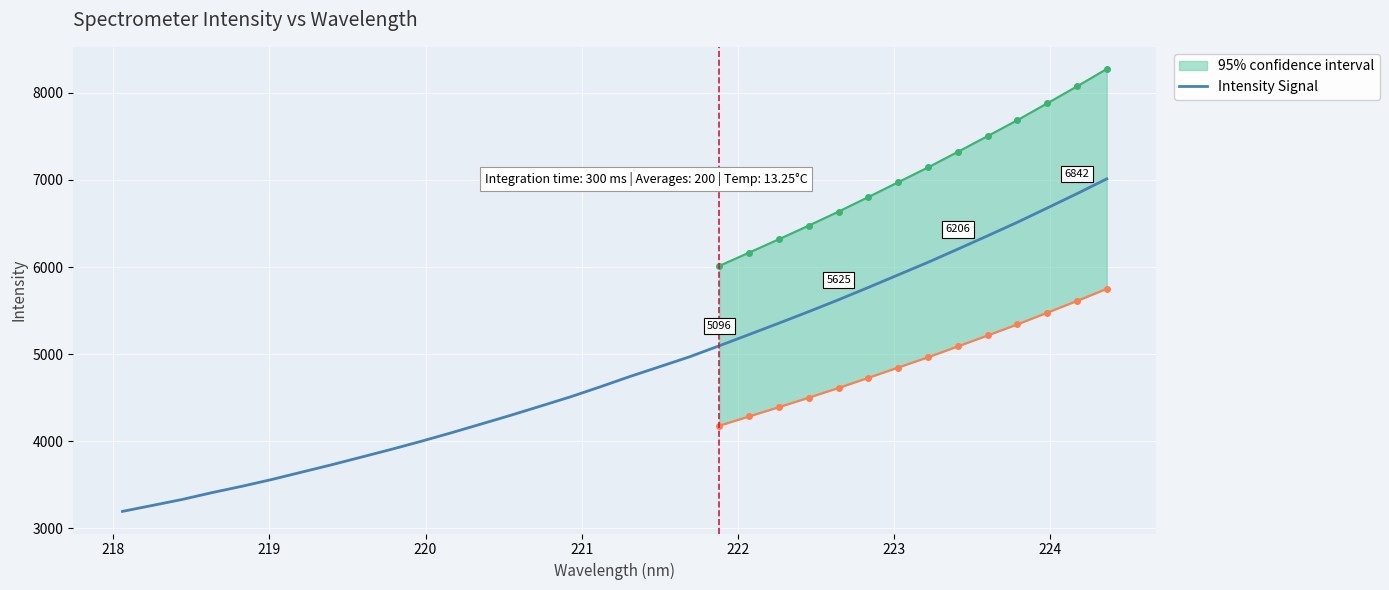

Reading left to right, what are all the values shown in this chart?

3194.6	3262.8	3331.5	3409.9	3482.7	3560.7	3645.1	3729.3	3817.6	3906.3	3998.8	4095.6	4196.1	4297.2	4402.6	4508.8	4623.8	4743.1	4855.7	4969.2	5096.3	5225.6	5355.8	5488.2	5624.7	5766.0	5910.3	6054.3	6205.6	6358.8	6514.1	6677.6	6842.4	7012.2